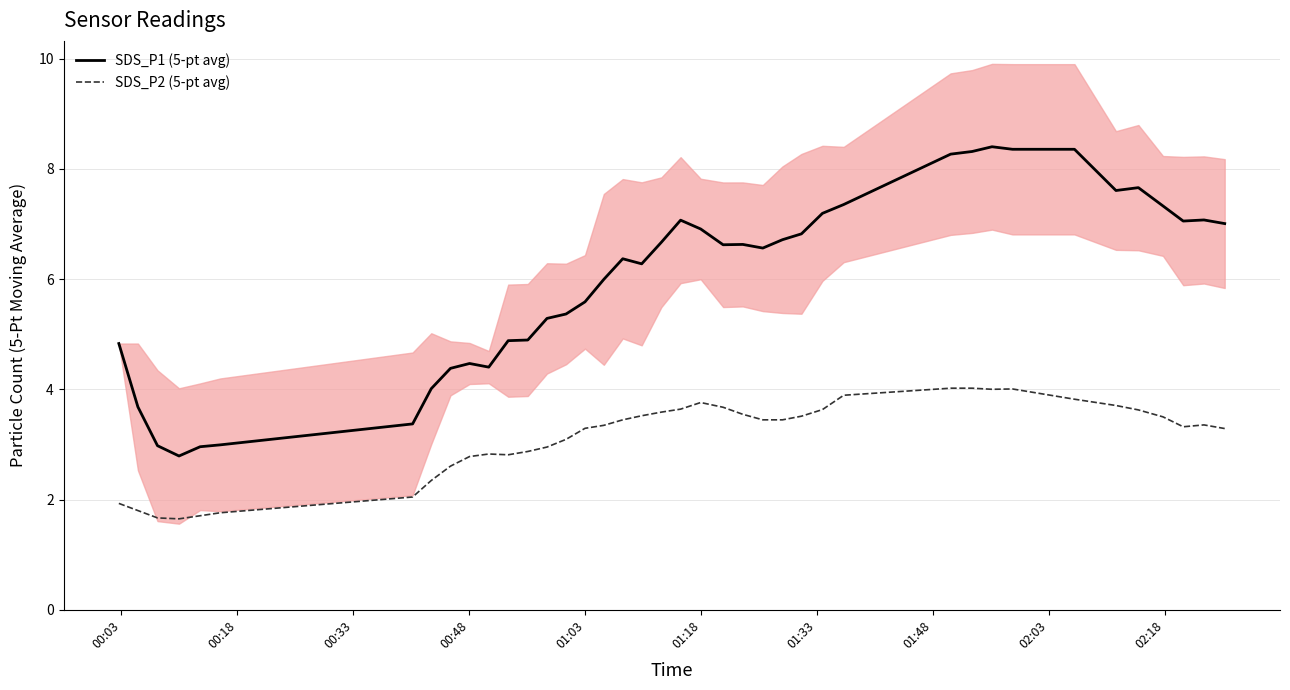

How many lines are shown in the chart?

2